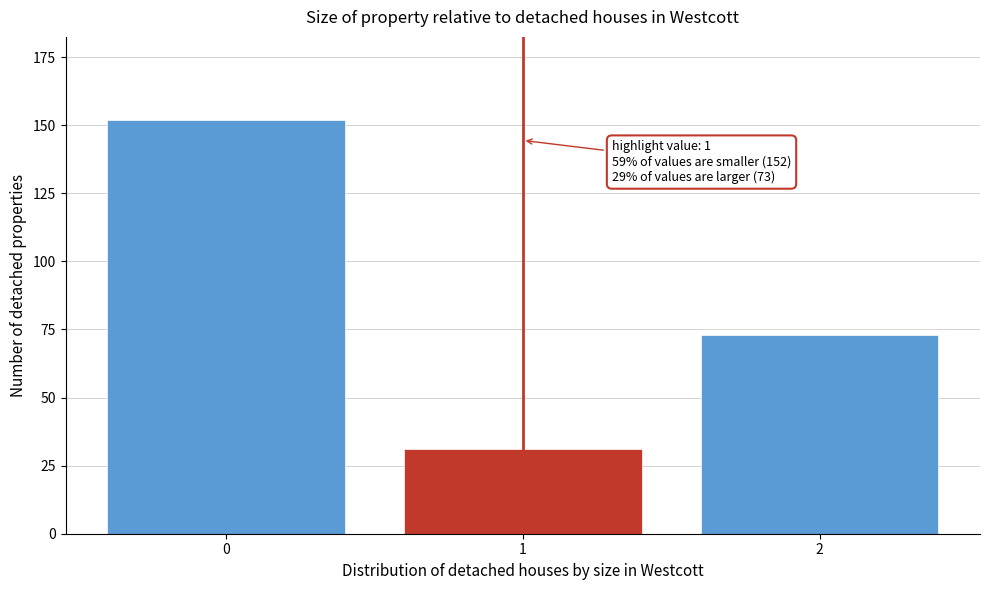

Reading left to right, list all the values displayed in this chart.

152	31	73